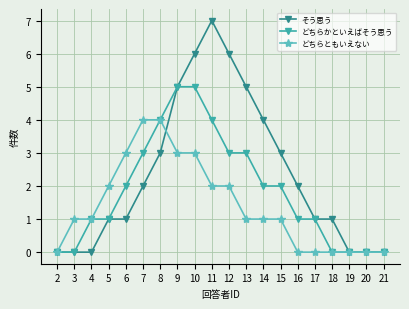

The どちらかといえばそう思う series shows 2 at 16. True or false?

False